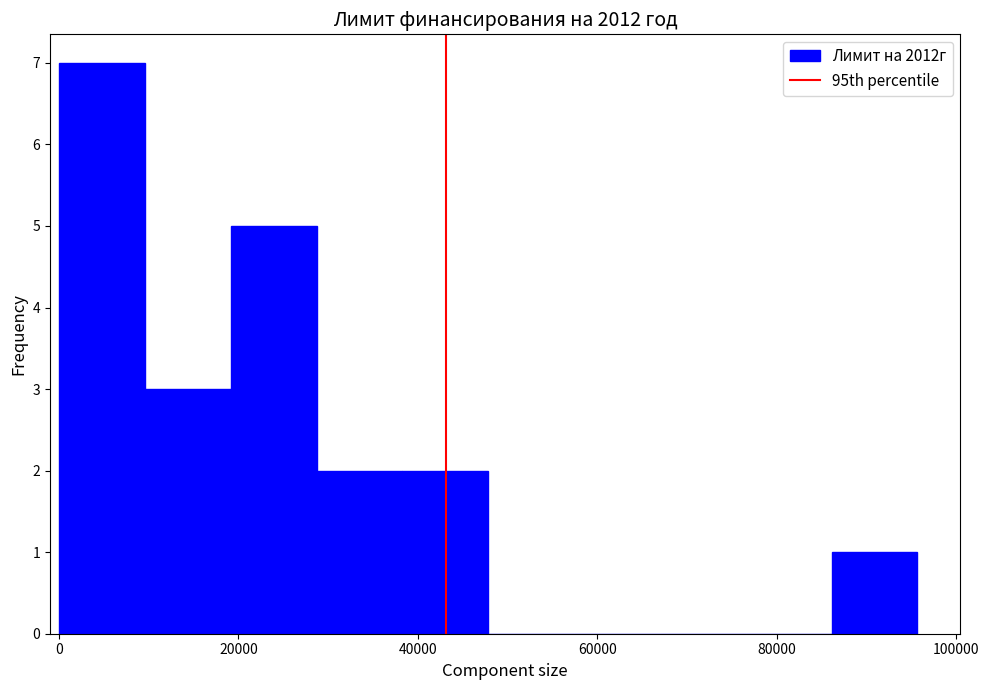

Reading left to right, list every bar in this chart as the range it spans on the x-axis followed by its height. Neither the bar edges nor the heights are printed on the chart, so give them approximately, as read against the axes.

0 to 10000: 7
10000 to 20000: 3
20000 to 28000: 5
28000 to 38000: 2
38000 to 48000: 2
48000 to 58000: 0
58000 to 66000: 0
66000 to 76000: 0
76000 to 86000: 0
86000 to 96000: 1